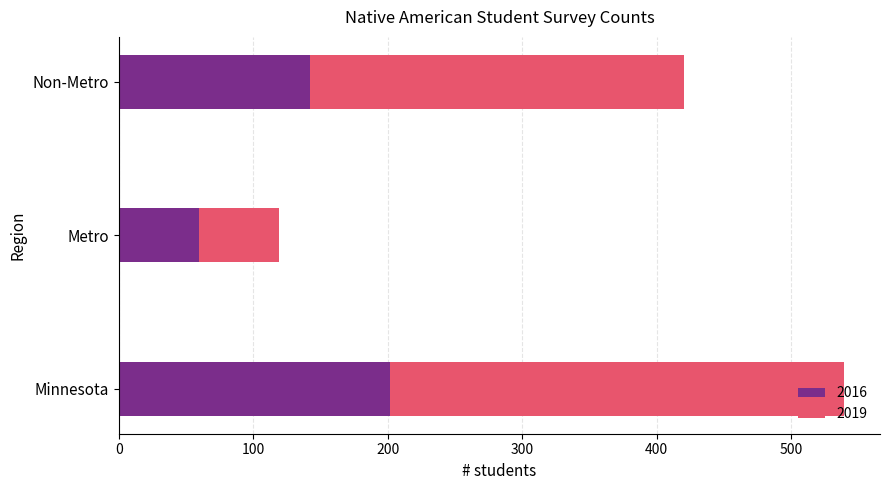

List the labels in order of 2016 value, smallest first.

Metro, Non-Metro, Minnesota